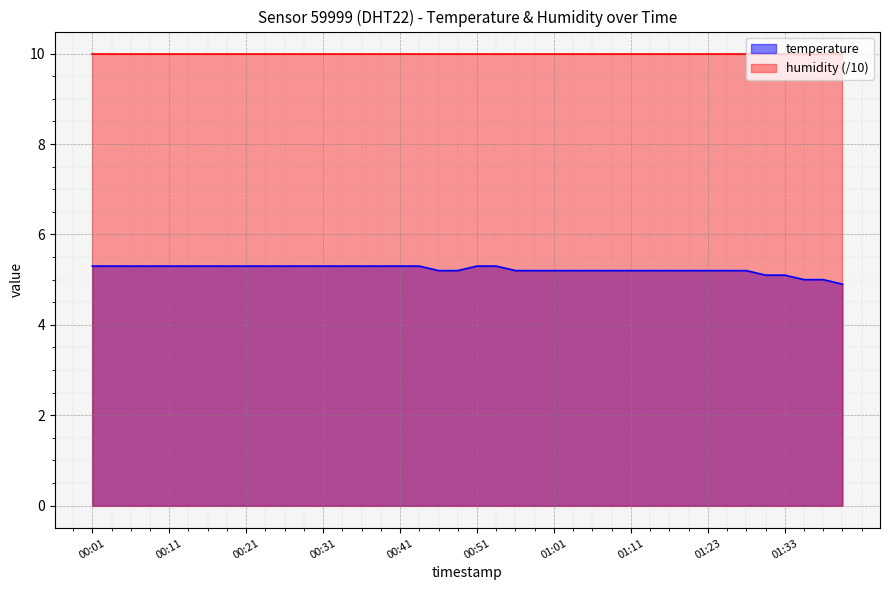

What is the difference between the maximum and minimum values?

0.4